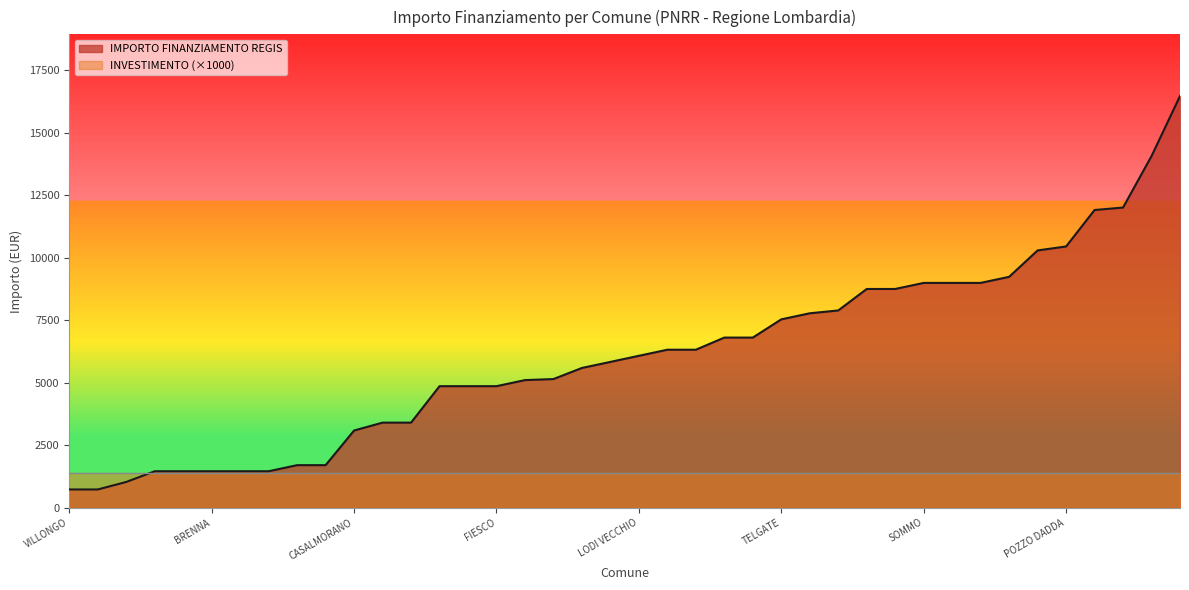

At which category is the sum across all series the highest?

MELZO